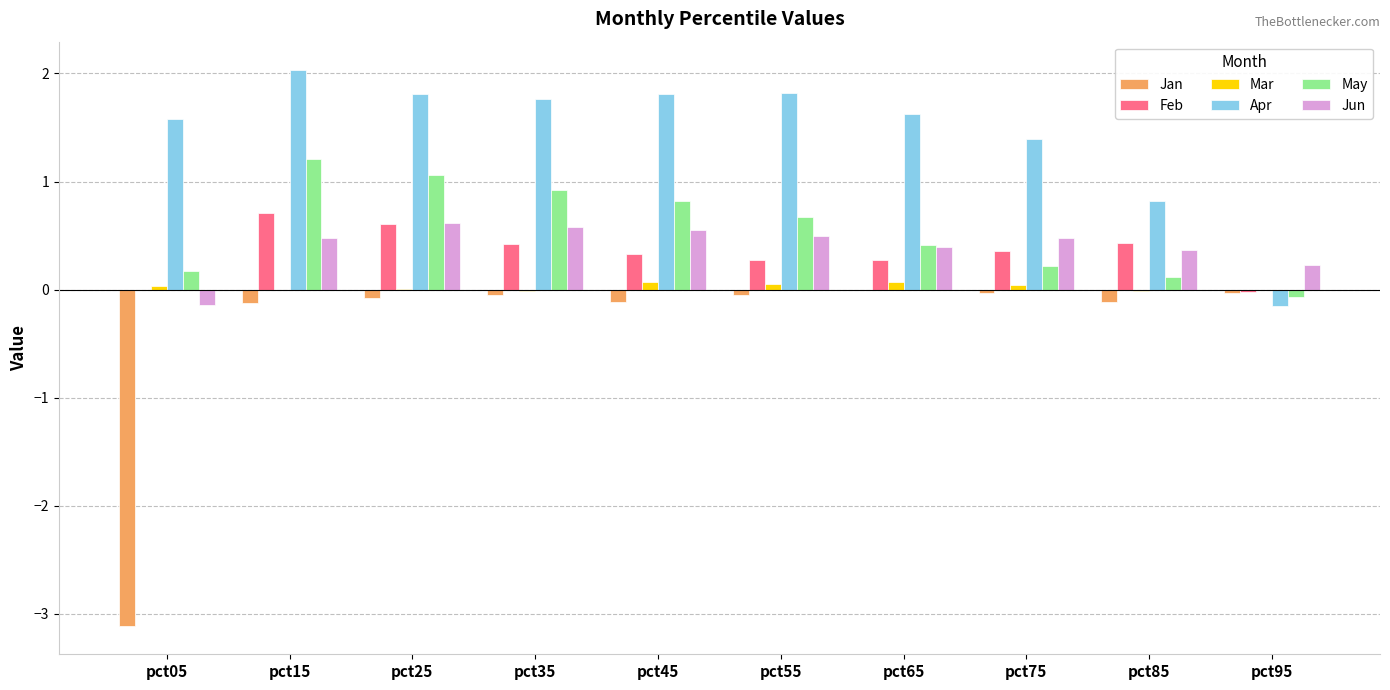

At which category does the chart reach its peak across all series?

pct15